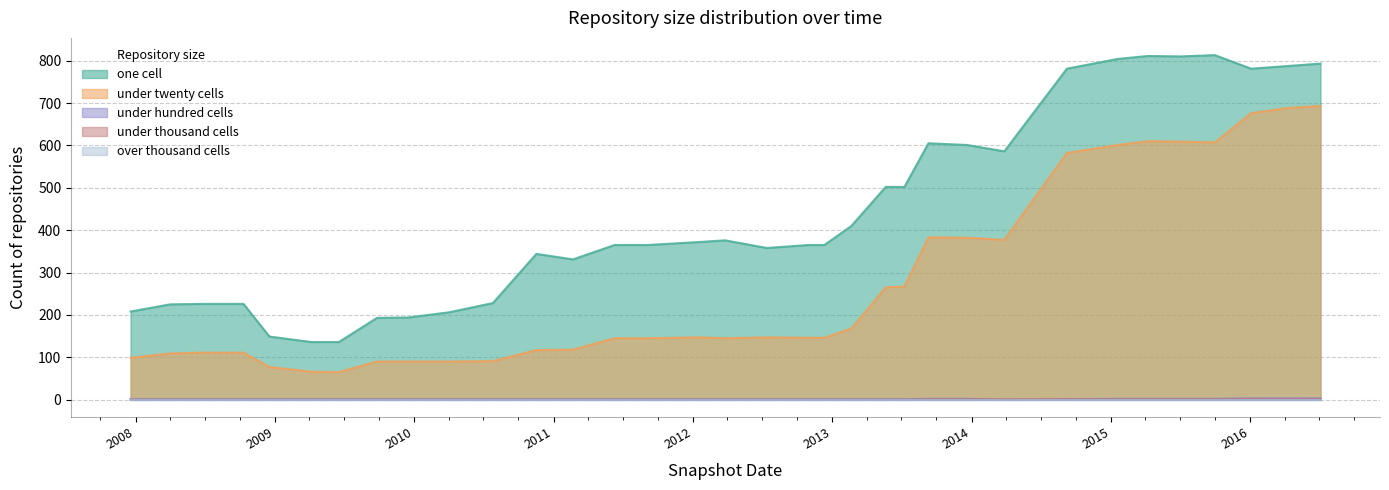

True or false: one cell and under twenty cells cross at least once.

False